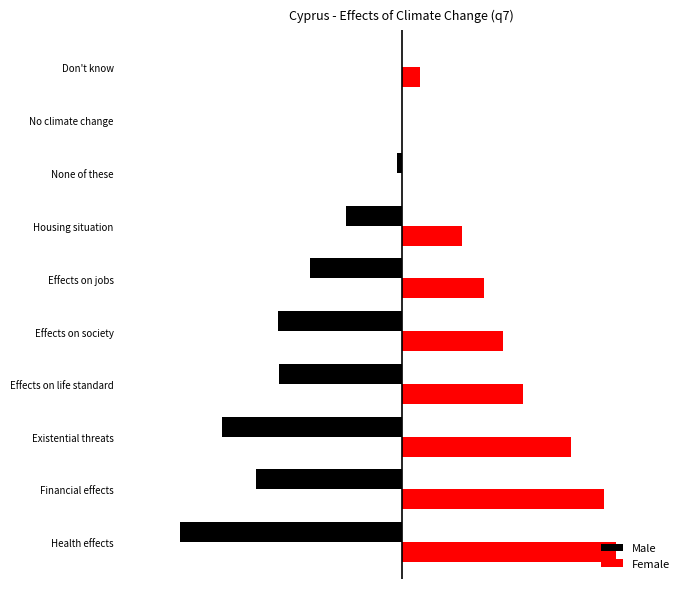

Reading right to left, transcribe all the data shown in this chart.

Male: 0.0	0.0	-0.0	-0.2	-0.3	-0.4	-0.4	-0.6	-0.5	-0.8
Female: 0.1	0.0	0.0	0.2	0.3	0.4	0.4	0.6	0.7	0.8